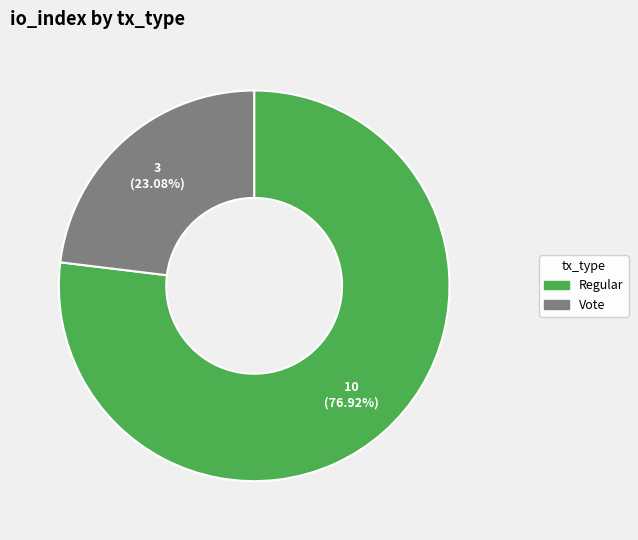

Does any single category account for the majority?

Yes